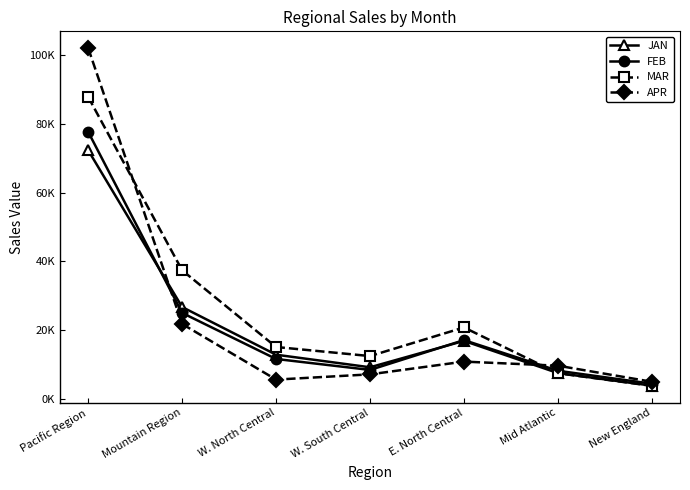

At which category is the sum across all series the highest?

Pacific Region